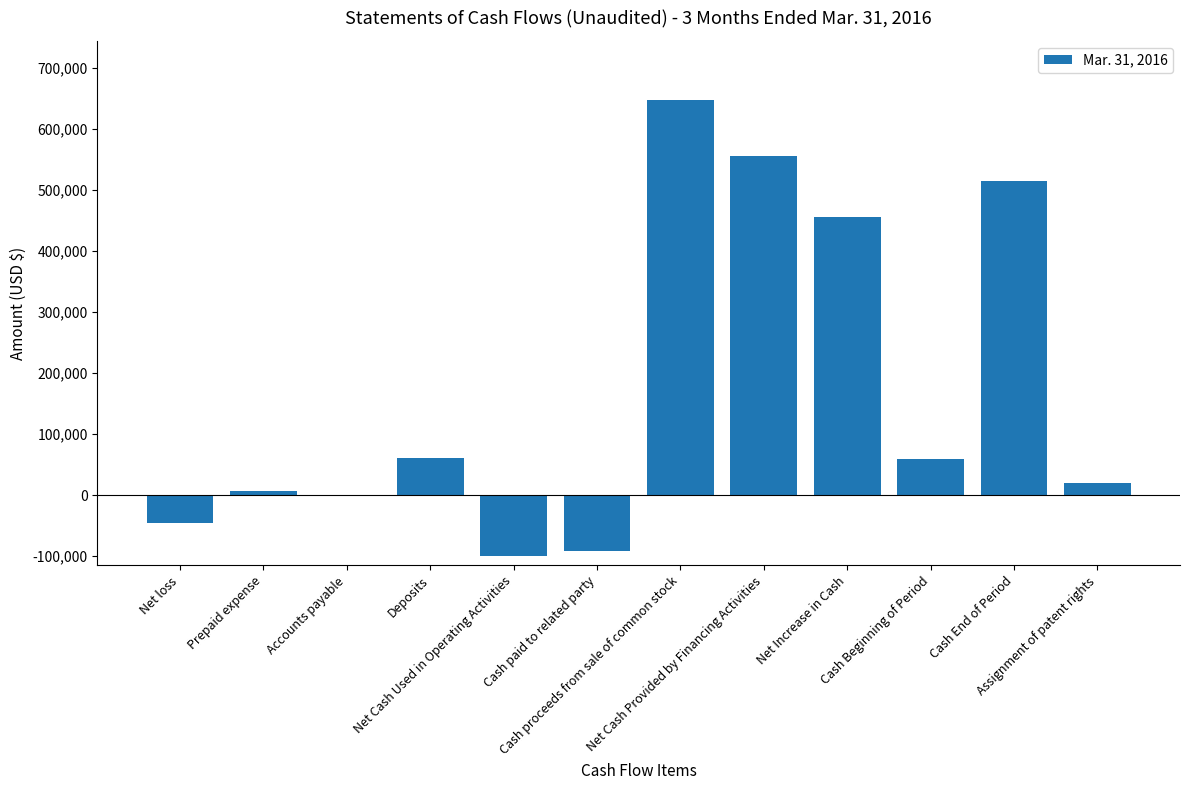

How many series are shown in this chart?

1